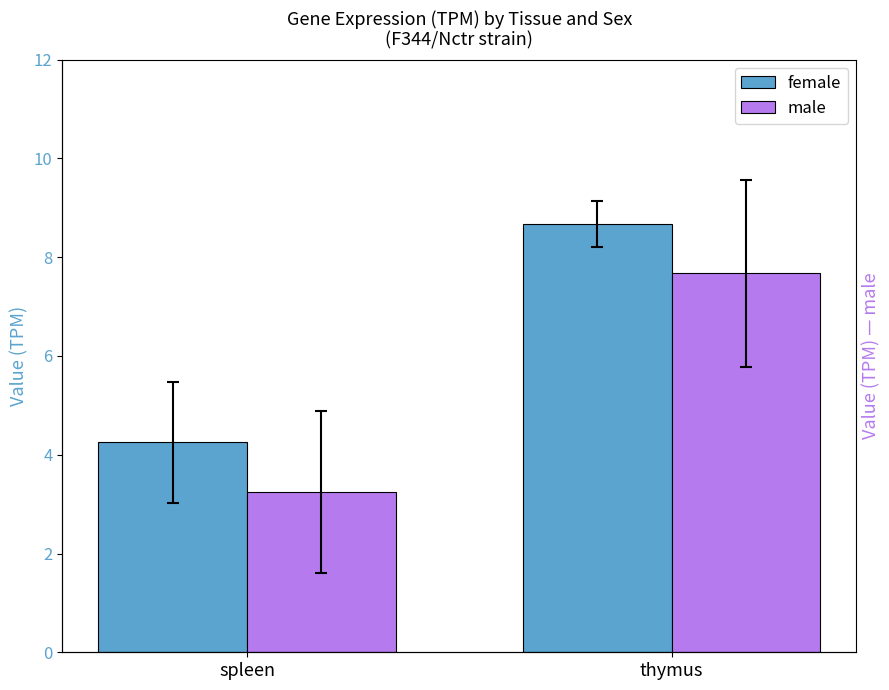

What is the smallest value displayed?

3.2